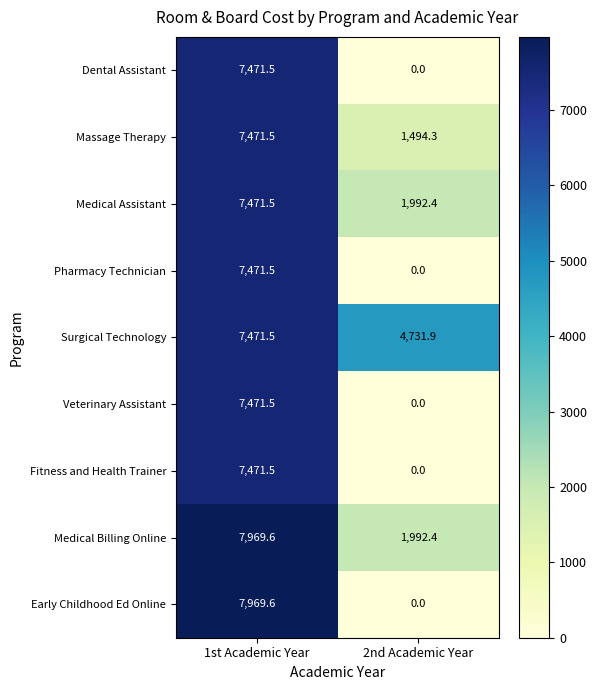

Rank the categories by Medical Billing Online value from highest to lowest.

1st Academic Year, 2nd Academic Year